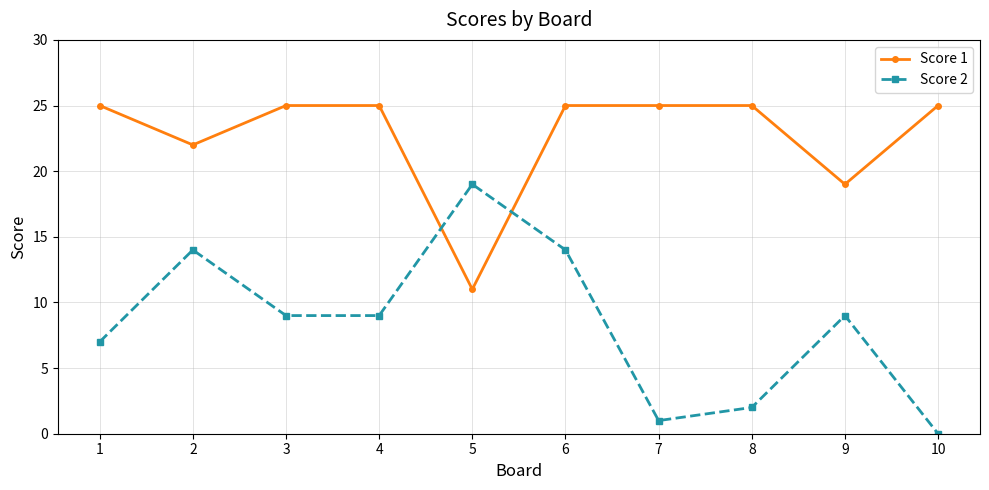

What is the total value across all series at 2?

36